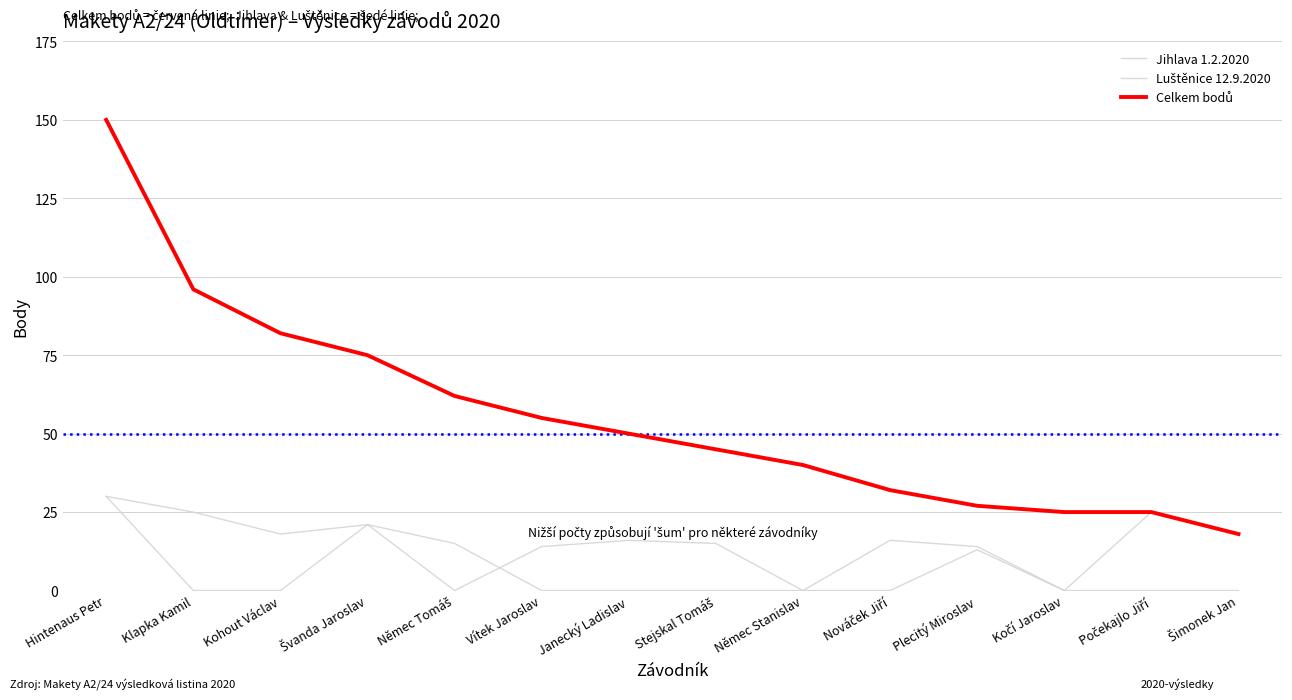

Reading left to right, list all the values displayed in this chart.

Jihlava 1.2.2020: Hintenaus Petr=30	Klapka Kamil=0	Kohout Václav=0	Švanda Jaroslav=21	Němec Tomáš=15	Vítek Jaroslav=0	Janecký Ladislav=0	Stejskal Tomáš=0	Němec Stanislav=0	Nováček Jiří=16	Plecitý Miroslav=14	Kočí Jaroslav=0	Počekajlo Jiří=25	Šimonek Jan=18
Luštěnice 12.9.2020: Hintenaus Petr=30	Klapka Kamil=25	Kohout Václav=18	Švanda Jaroslav=21	Němec Tomáš=0	Vítek Jaroslav=14	Janecký Ladislav=16	Stejskal Tomáš=15	Němec Stanislav=0	Nováček Jiří=0	Plecitý Miroslav=13	Kočí Jaroslav=0	Počekajlo Jiří=0	Šimonek Jan=0
Celkem bodů: Hintenaus Petr=150	Klapka Kamil=96	Kohout Václav=82	Švanda Jaroslav=75	Němec Tomáš=62	Vítek Jaroslav=55	Janecký Ladislav=50	Stejskal Tomáš=45	Němec Stanislav=40	Nováček Jiří=32	Plecitý Miroslav=27	Kočí Jaroslav=25	Počekajlo Jiří=25	Šimonek Jan=18